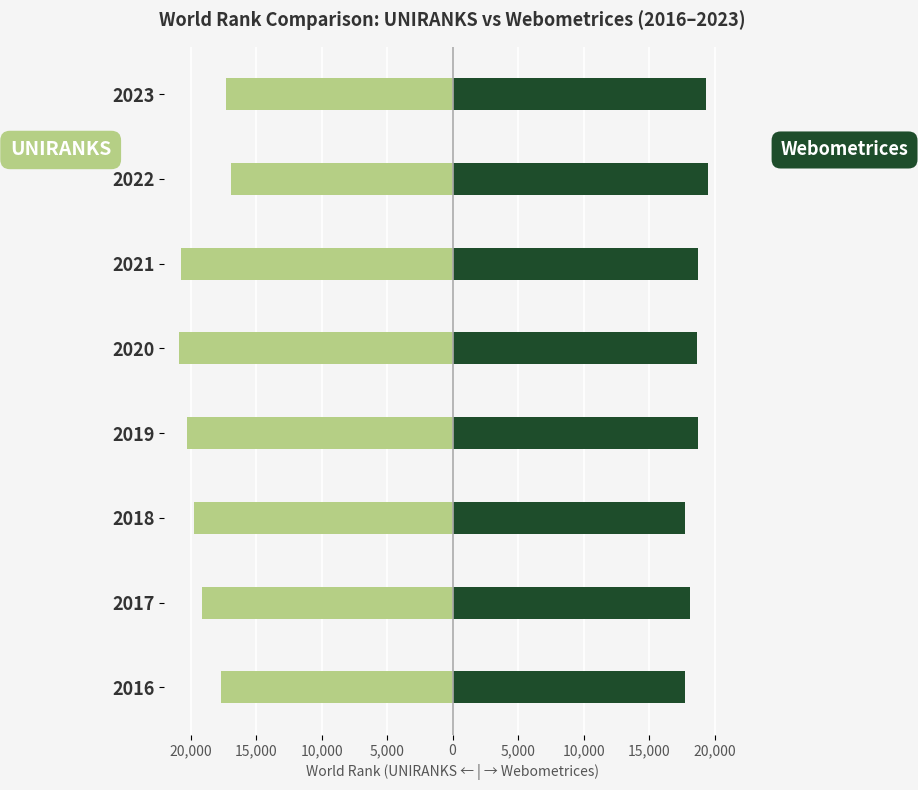

Reading left to right, extract all data points from this chart.

UNIRANKS: -17693	-19103	-19730	-20255	-20913	-20766	-16934	-17280
Webometrices: 17769	18124	17770	18740	18625	18698	19463	19342